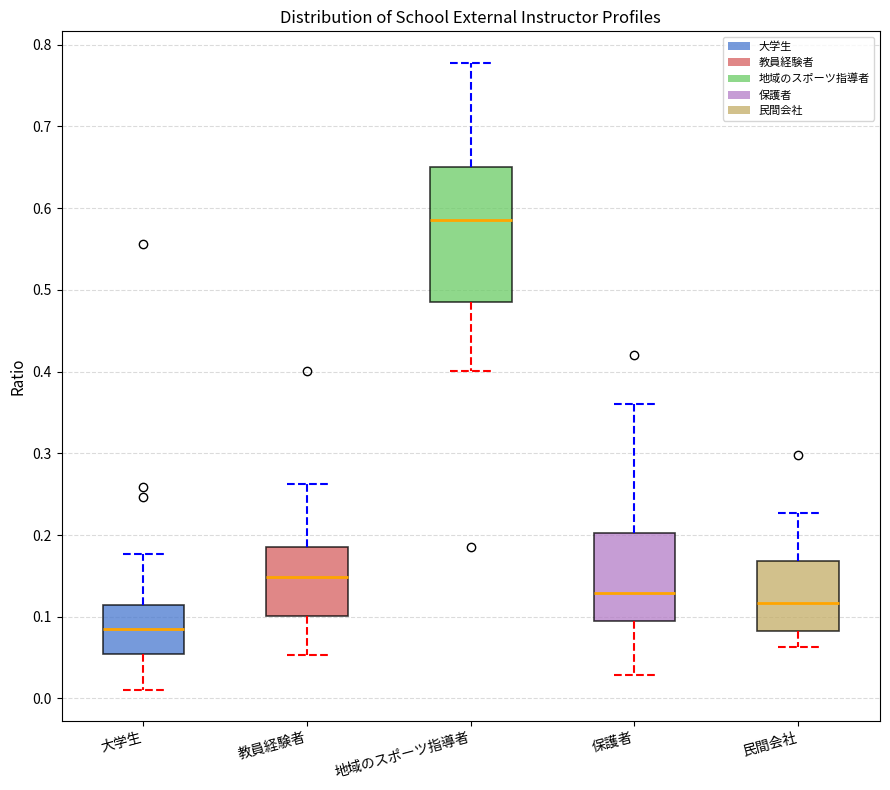

Reading left to right, read every box against the y-axis: the position of its median line, the range the box covers, and the ends of its whiskers. The values are not printed on the chart, so give them approximately, as read against the axis.

大学生: median 0.09, box 0.06 to 0.11, whiskers 0.01 to 0.18
教員経験者: median 0.15, box 0.10 to 0.19, whiskers 0.05 to 0.26
地域のスポーツ指導者: median 0.59, box 0.49 to 0.65, whiskers 0.40 to 0.78
保護者: median 0.13, box 0.10 to 0.20, whiskers 0.03 to 0.36
民間会社: median 0.12, box 0.08 to 0.17, whiskers 0.06 to 0.23